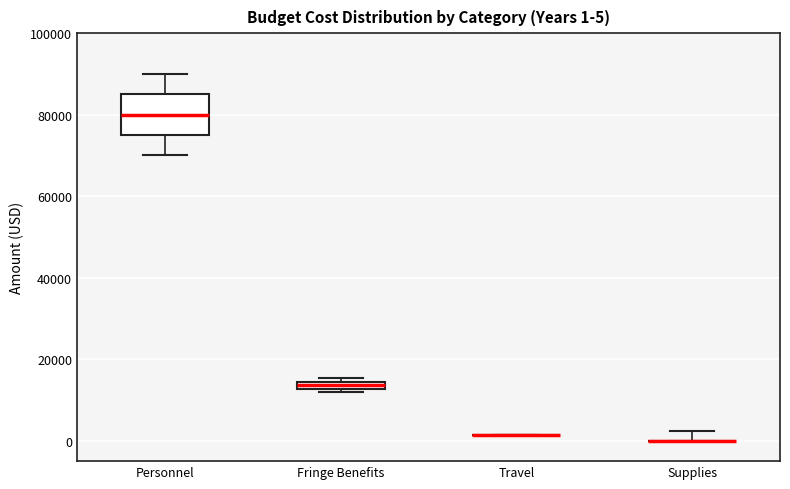

Which box is the tallest, from its lower edge to its upper edge?

Personnel